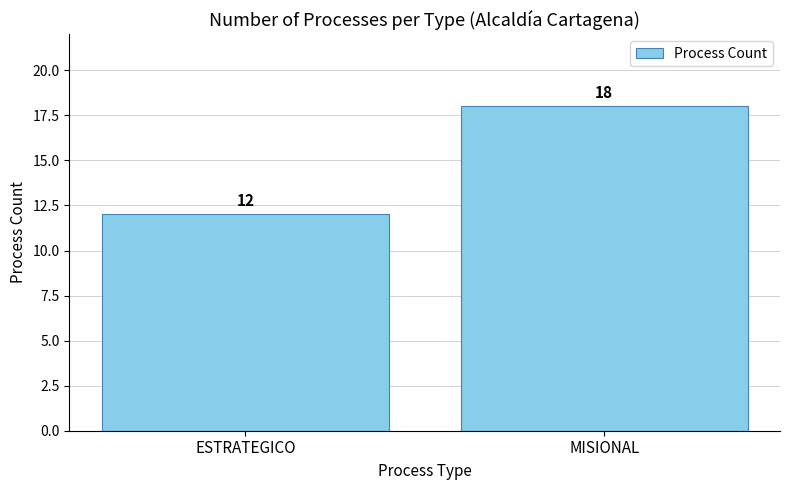

What is the sum of the values at MISIONAL and ESTRATEGICO?

30